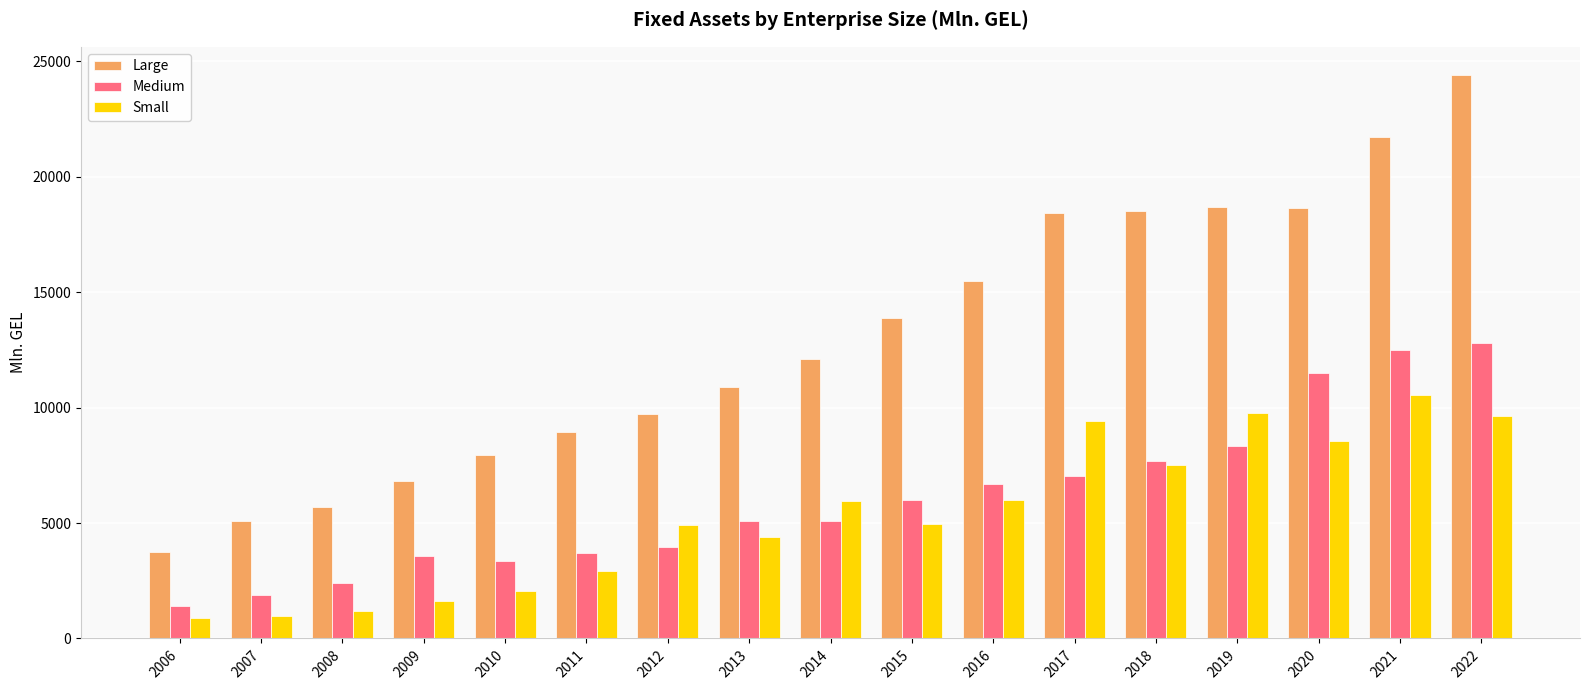

List the series in order of their peak value, lowest first.

Small, Medium, Large